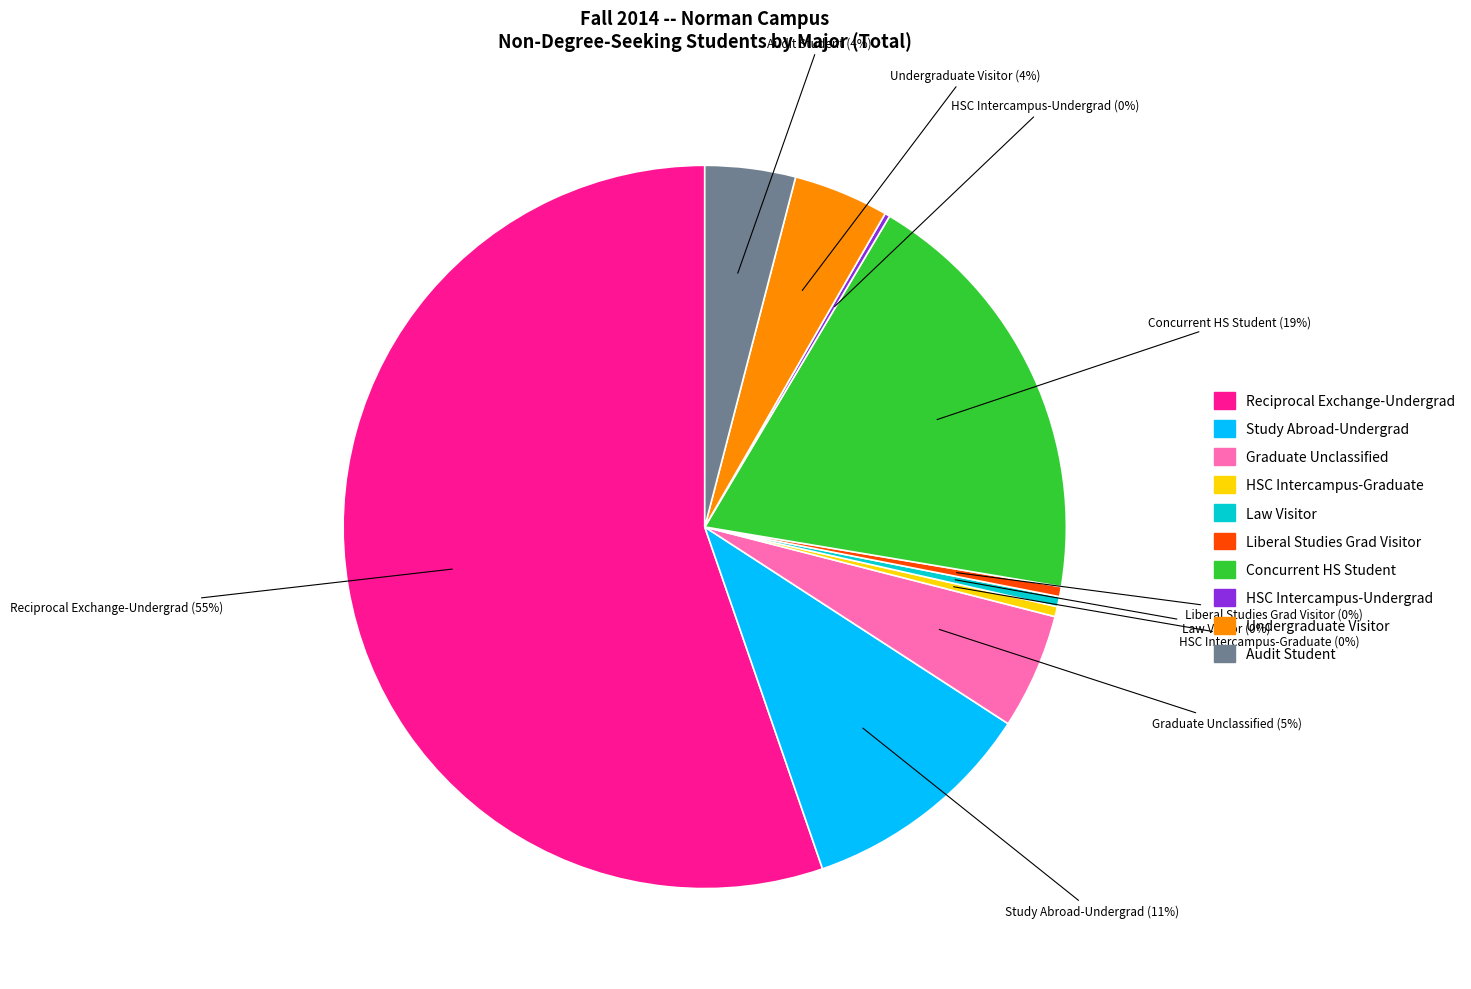

To the nearest percent, what is the average slice percentage?

10%